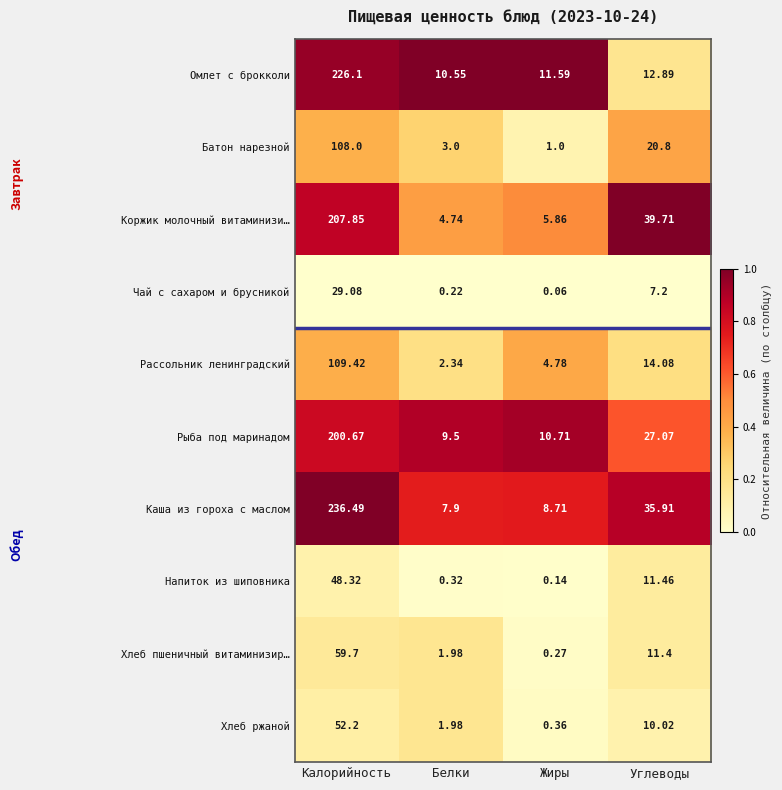

Where does the Каша из гороха с маслом series first go above 35?

Калорийность